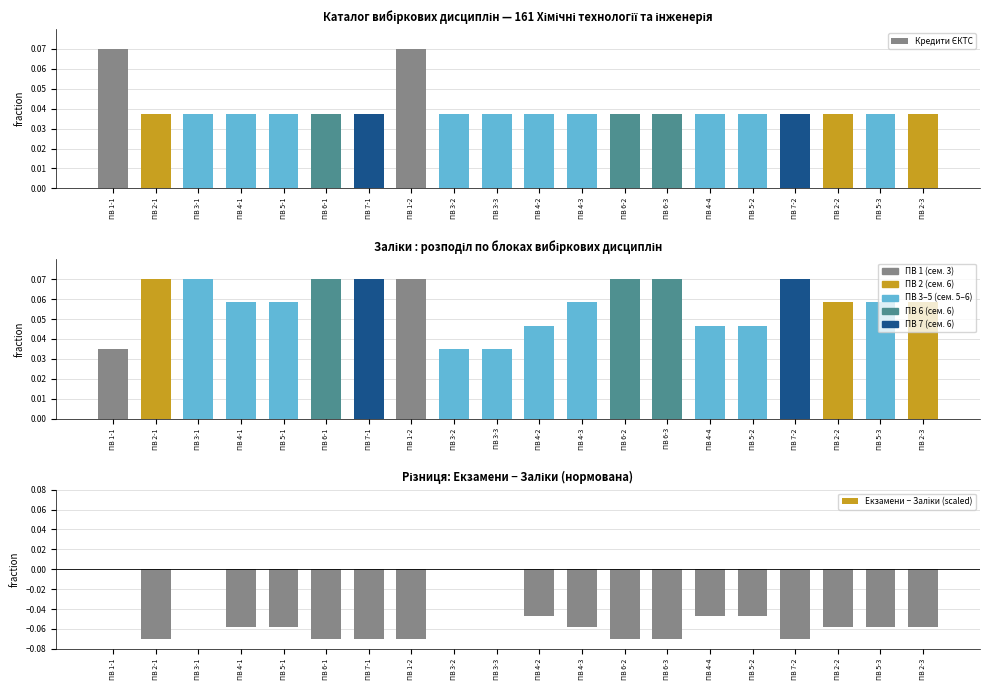

What is the difference between the highest and lowest values at ПВ 7-2?

0.1